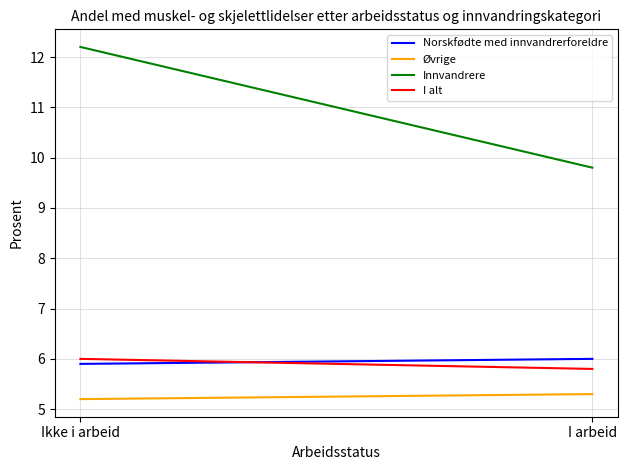

The value of Øvrige at I arbeid is 1.9. True or false?

False